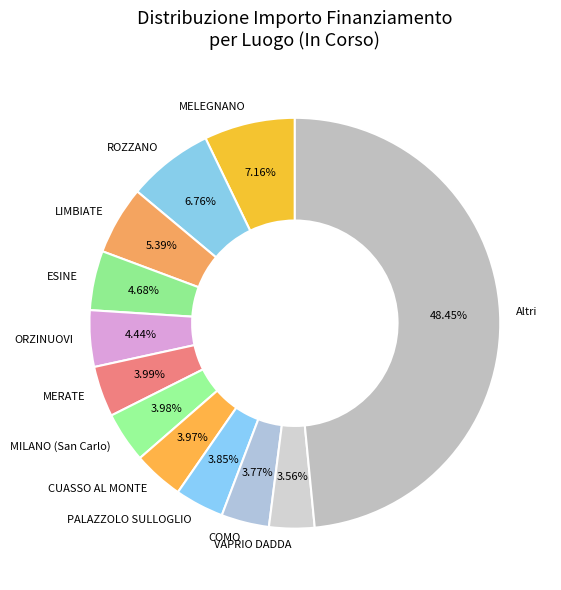

Do MERATE and VAPRIO DADDA together represent more than half of the pie?

No